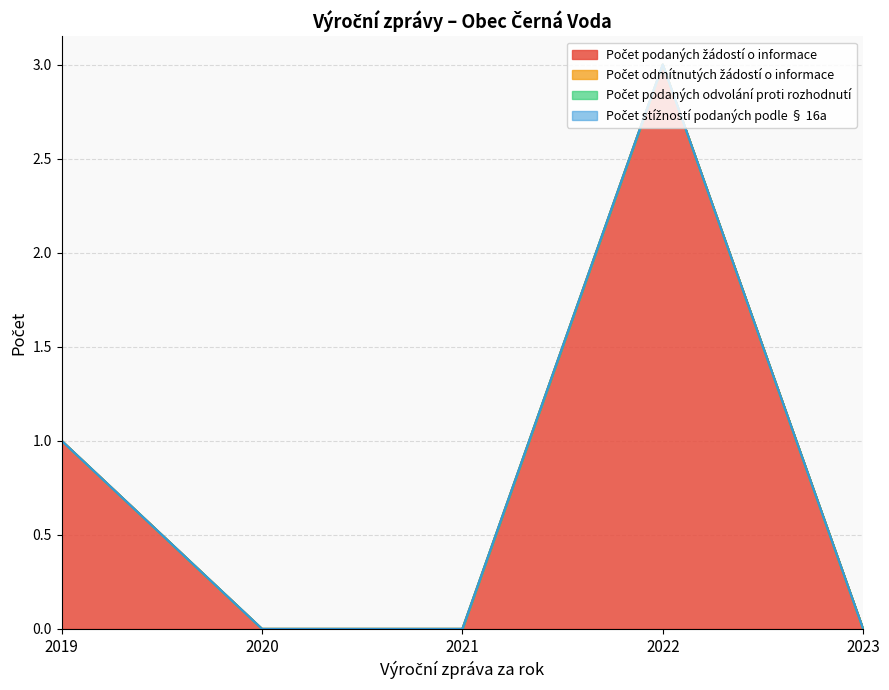

Is the value of Počet stížností podaných podle § 16a at 2022 greater than the value of Počet podaných žádostí o informace at 2022?

No